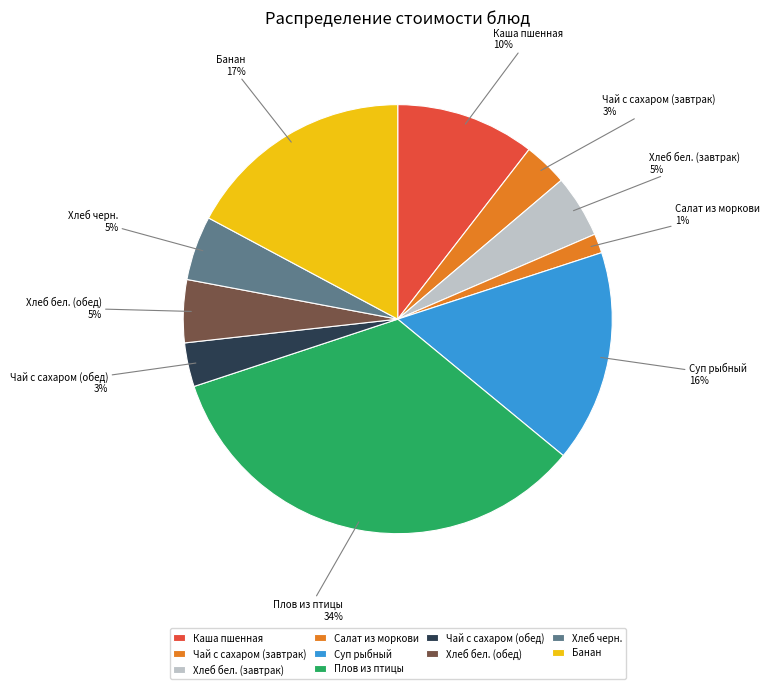

Which slice is the smallest?

Салат из моркови